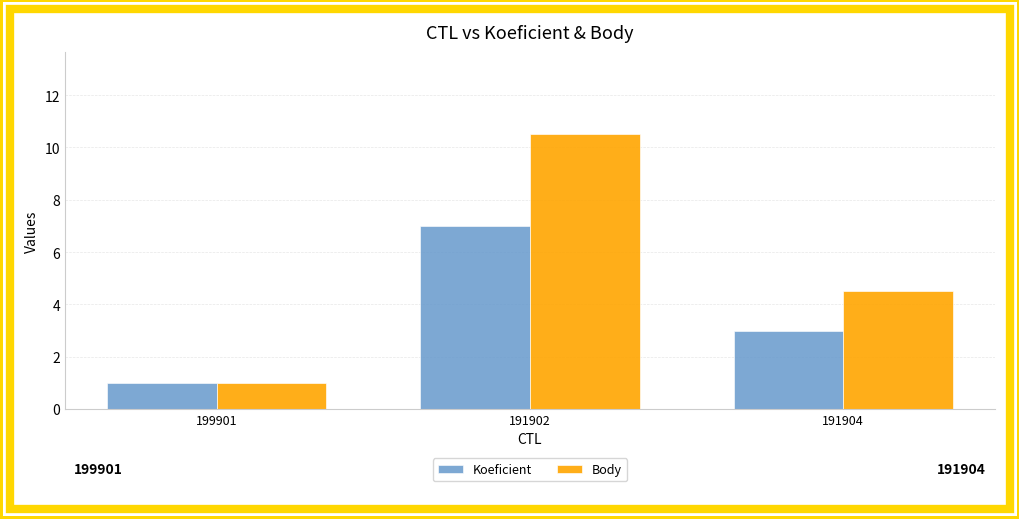

Which series has the largest total across all categories?

Body